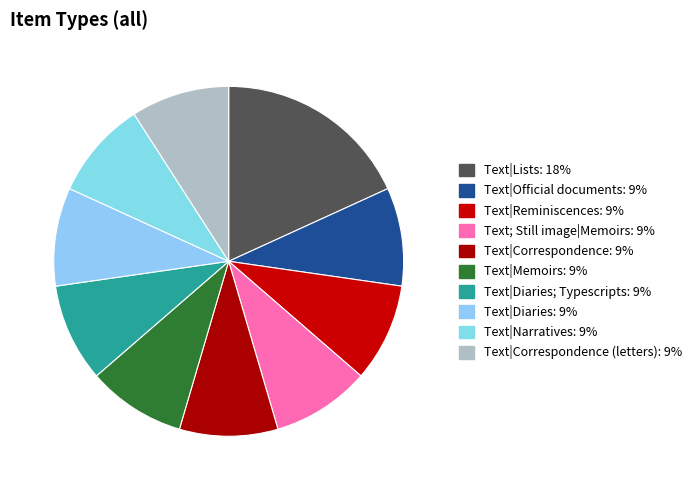

Which slice is the largest?

Text|Lists: 18%